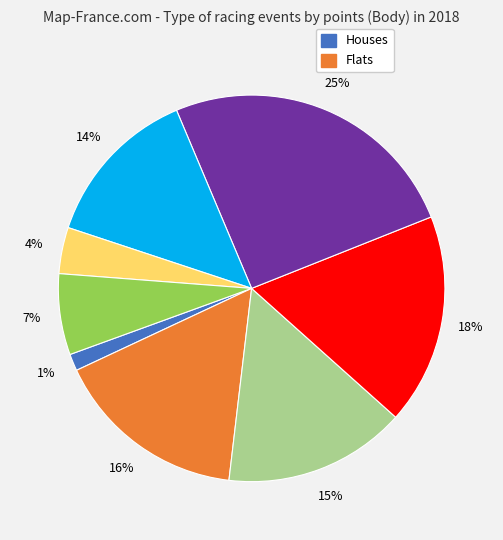

To the nearest percent, what is the average slice percentage?

12%